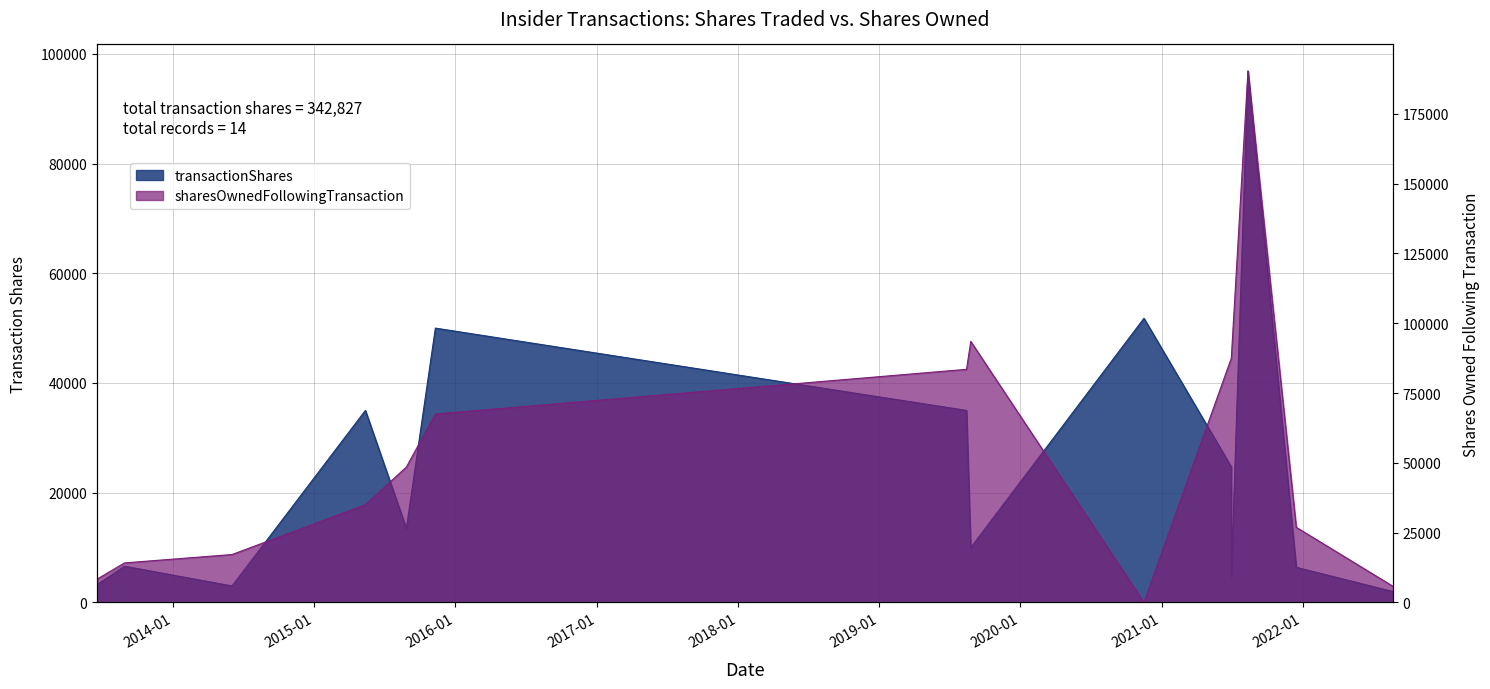

Does the chart display data point markers on the line(s)?

No